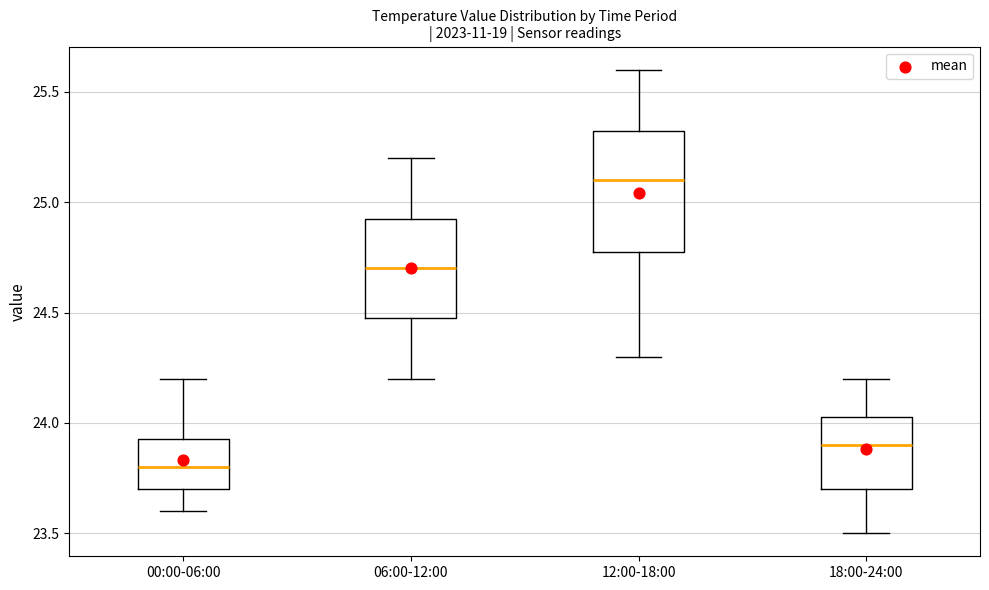

Reading left to right, read every box against the y-axis: the position of its median line, the range the box covers, and the ends of its whiskers. The values are not printed on the chart, so give them approximately, as read against the axis.

00:00-06:00: median 23.80, box 23.70 to 23.95, whiskers 23.60 to 24.20
06:00-12:00: median 24.70, box 24.50 to 24.95, whiskers 24.20 to 25.20
12:00-18:00: median 25.10, box 24.80 to 25.35, whiskers 24.30 to 25.60
18:00-24:00: median 23.90, box 23.70 to 24.05, whiskers 23.50 to 24.20